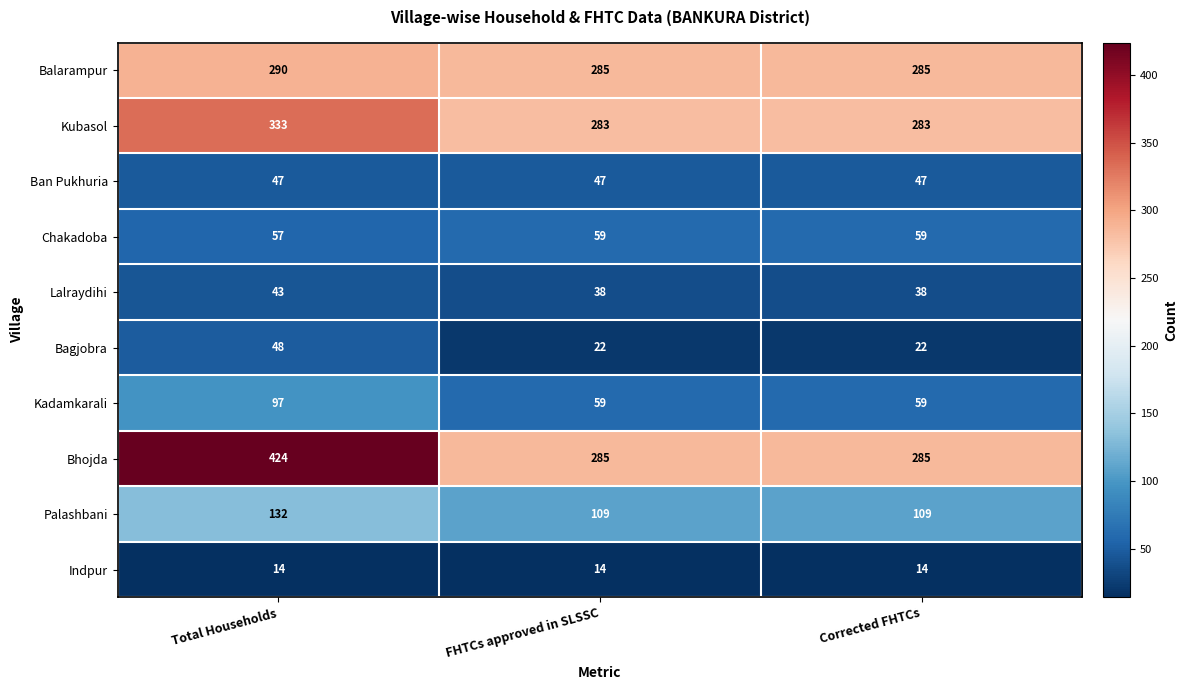

At which category does the chart reach its peak across all series?

Total Households